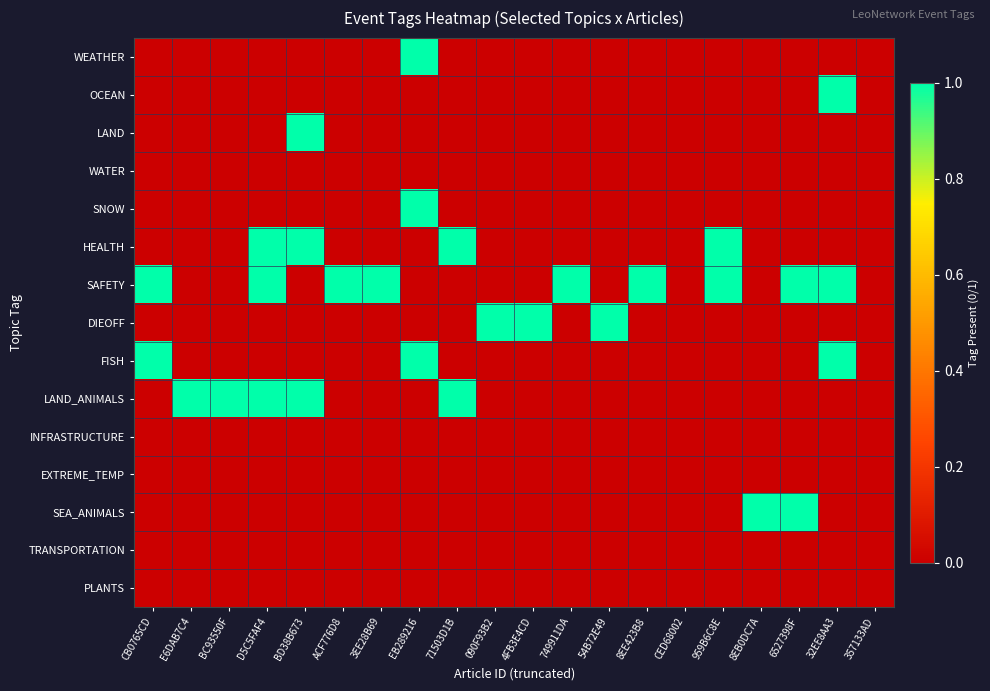

At how many categories does at least one series exceed 0?

18